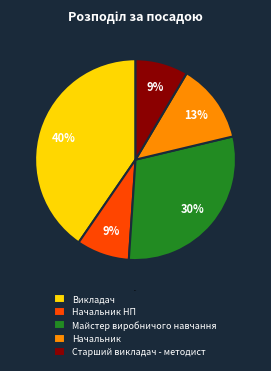

Do Начальник НП and Начальник together represent more than half of the pie?

No